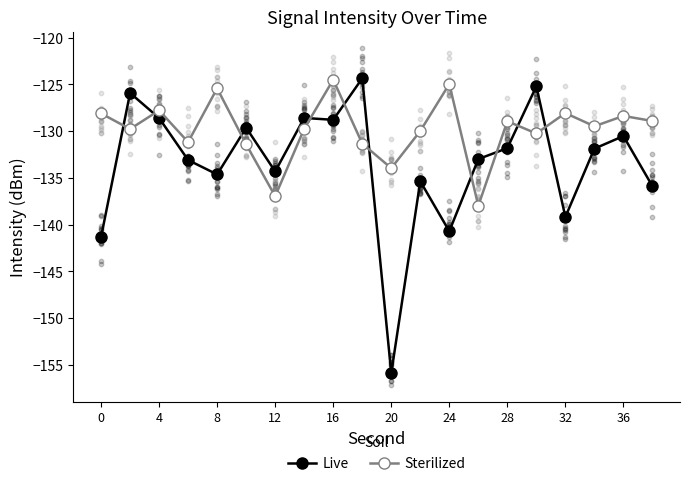

Which series contains the lowest Y value?

Live